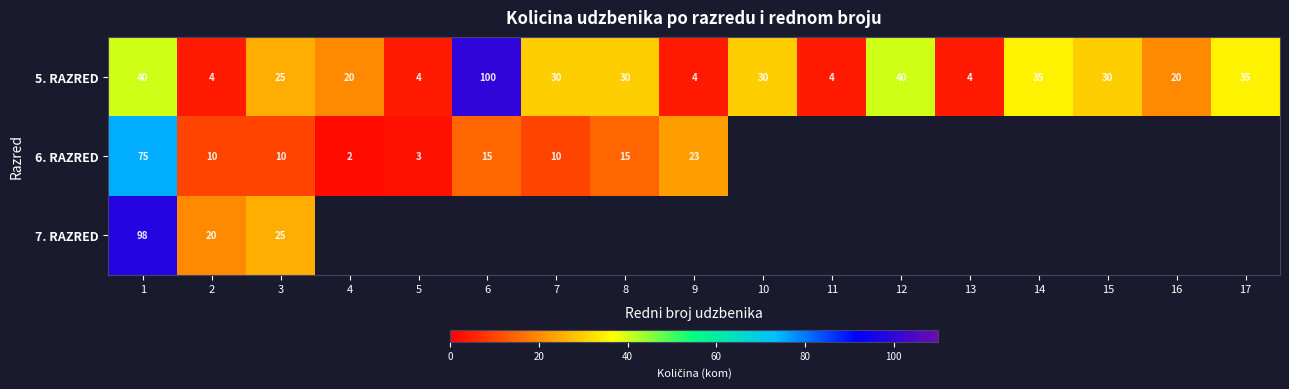

What is the total value across all series at 3?

60